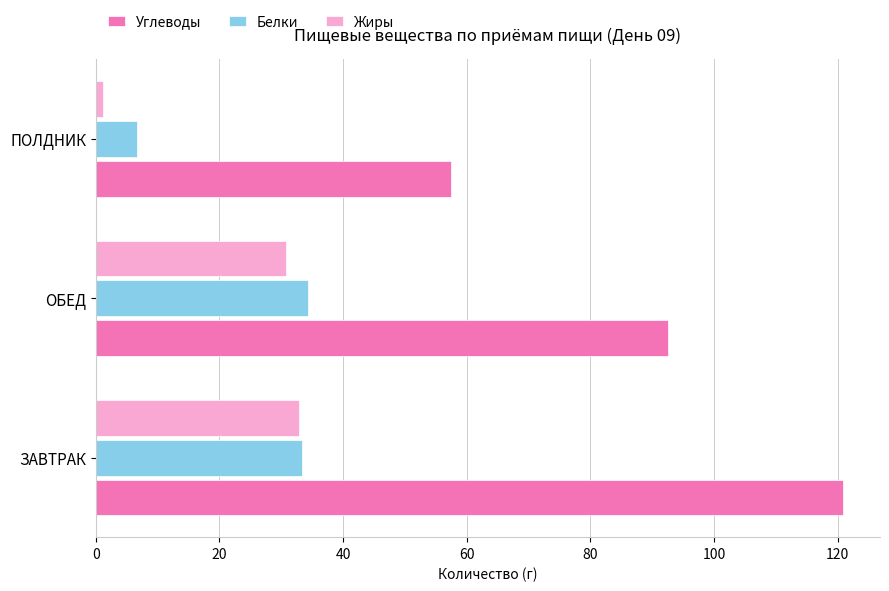

What is the maximum value for Углеводы?

120.8